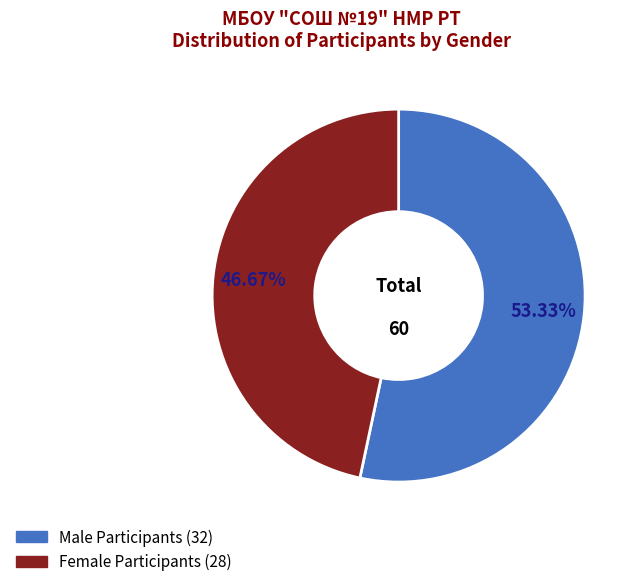

Is there any slice that represents more than half of the pie?

Yes